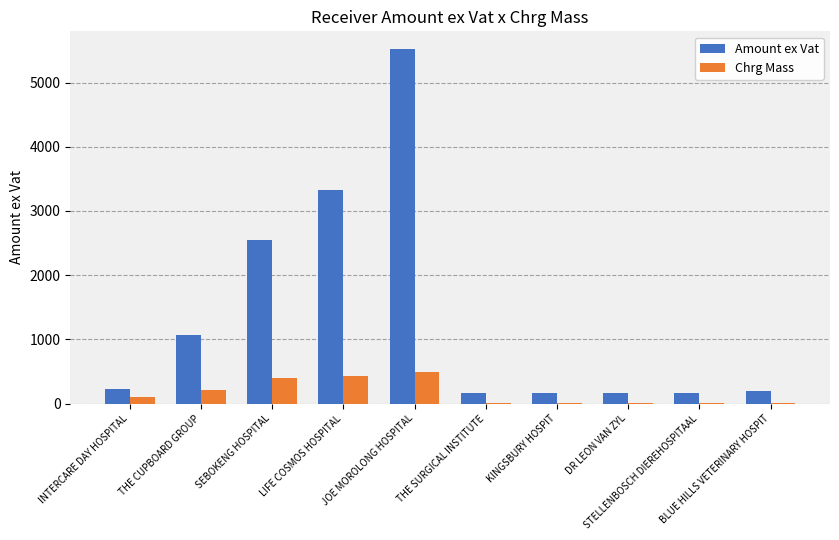

What is the maximum value for Amount ex Vat?

5522.7